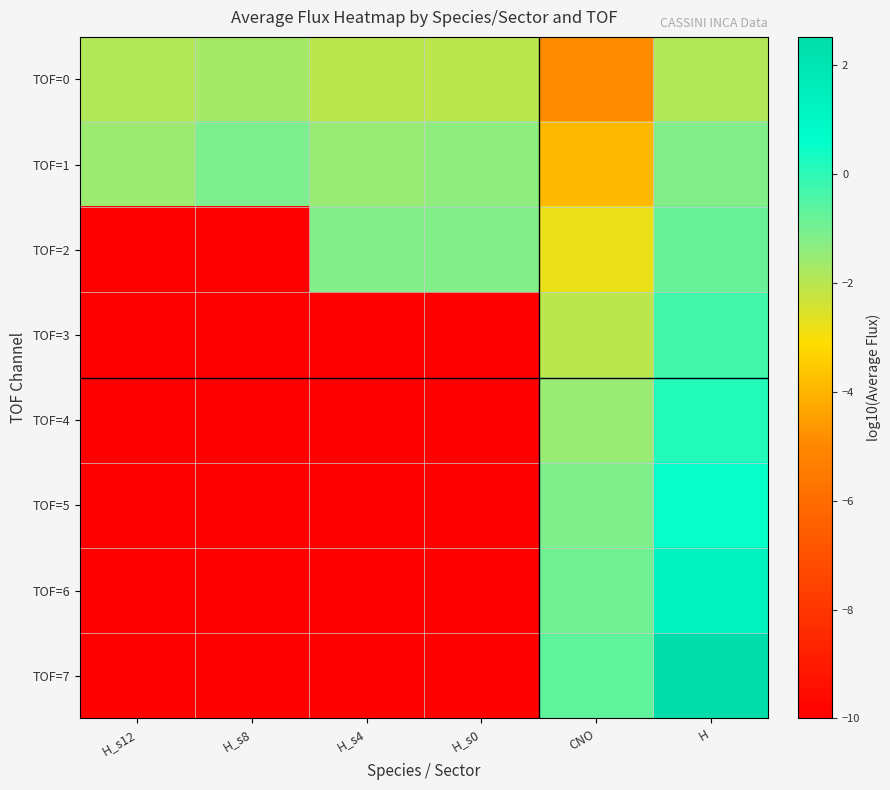

How many data points does each series have?

6